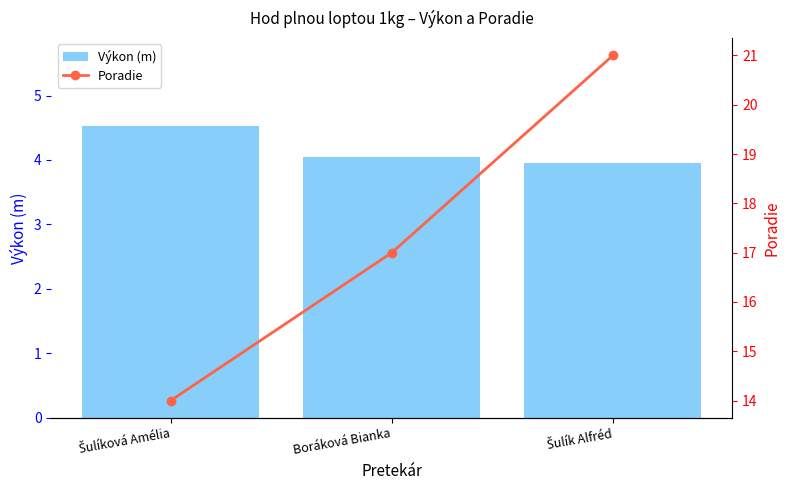

At which label does Výkon (m) reach its minimum?

Šulík Alfréd